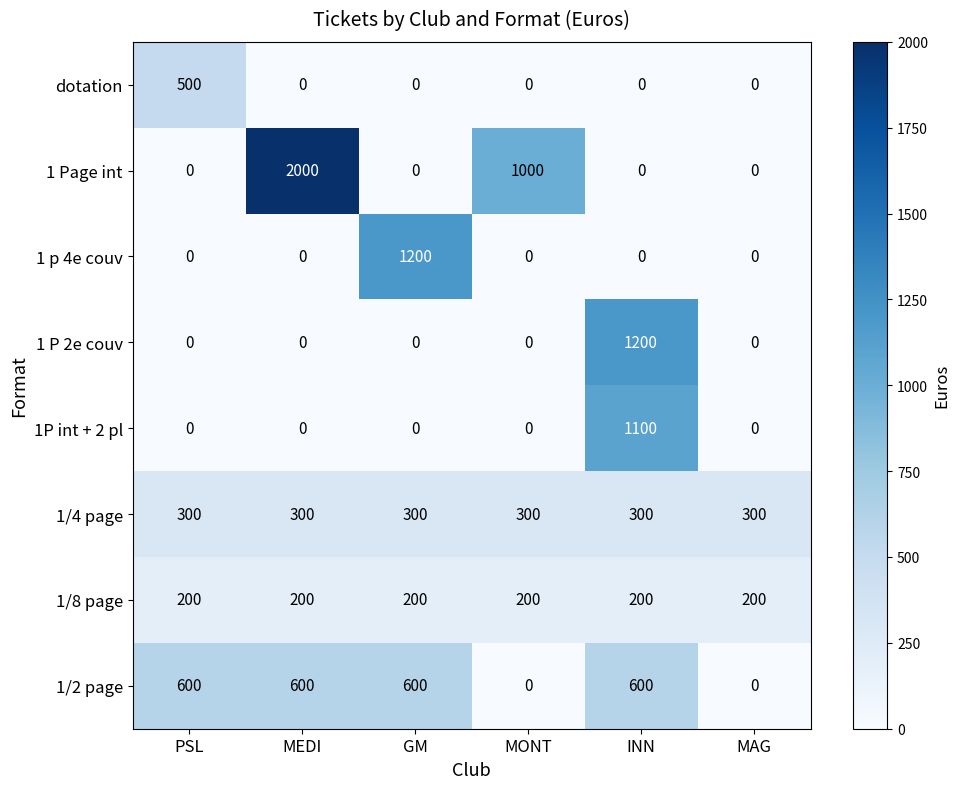

At which category is the sum across all series the highest?

INN